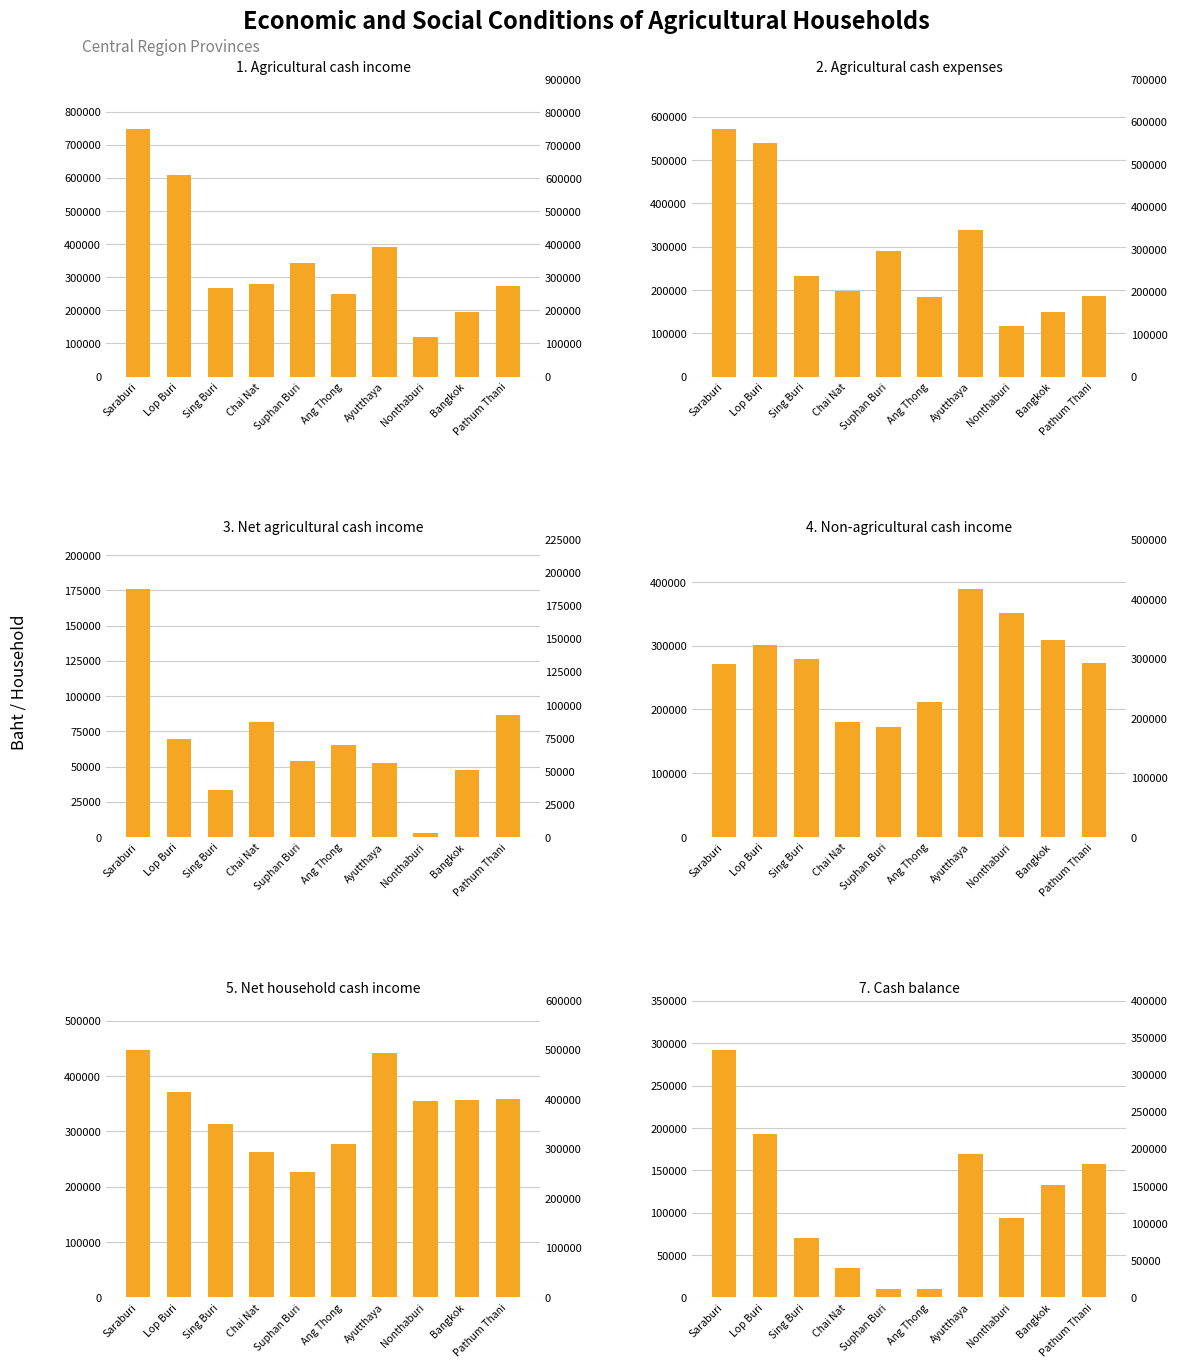

True or false: 1. Agricultural cash income has a value of 160238 at Nonthaburi.

False